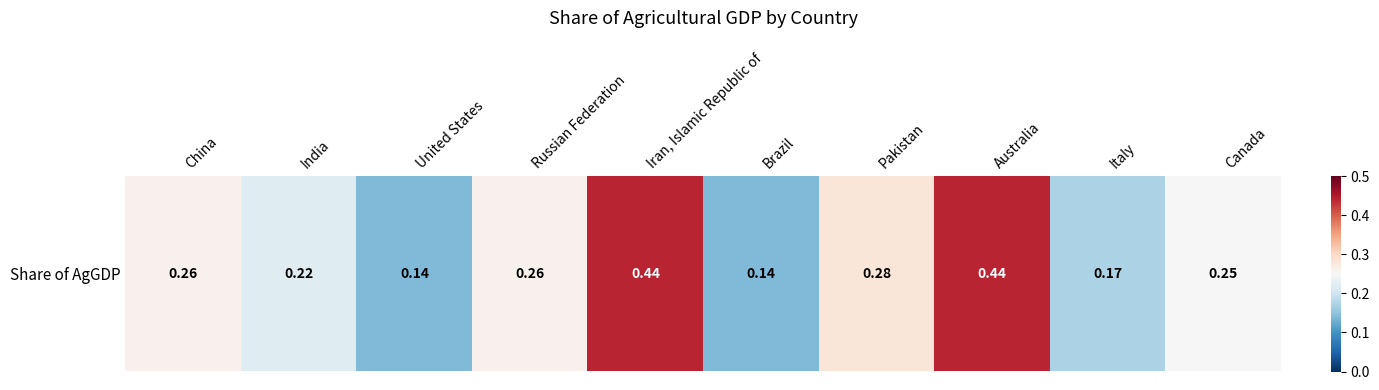

Which label corresponds to the smallest value in the chart?

United States